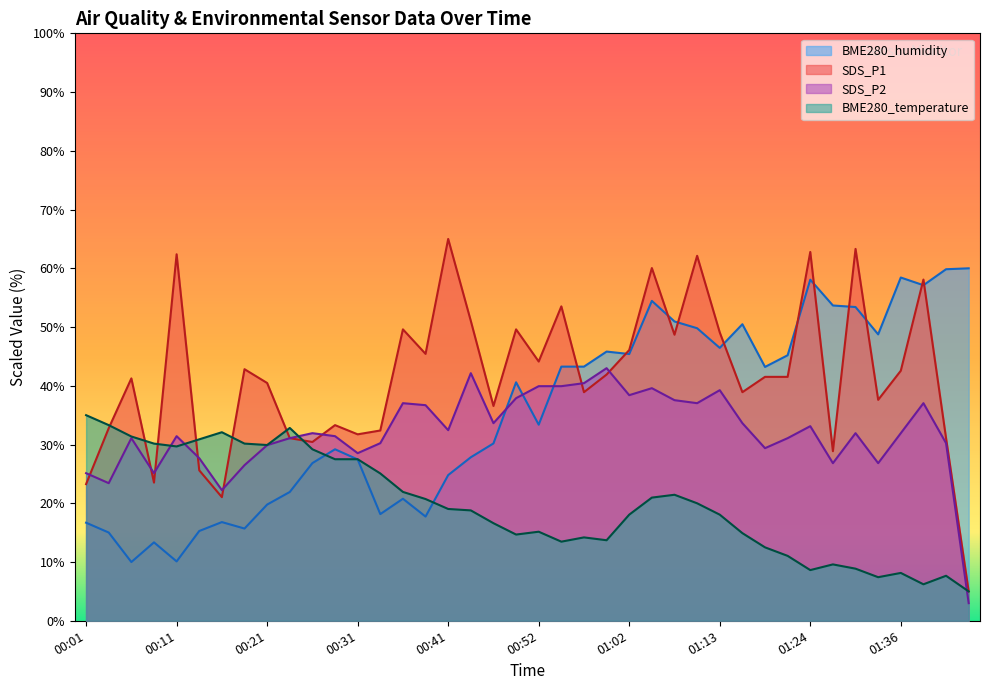

What are all the series names shown in the legend?

BME280_humidity, SDS_P1, SDS_P2, BME280_temperature